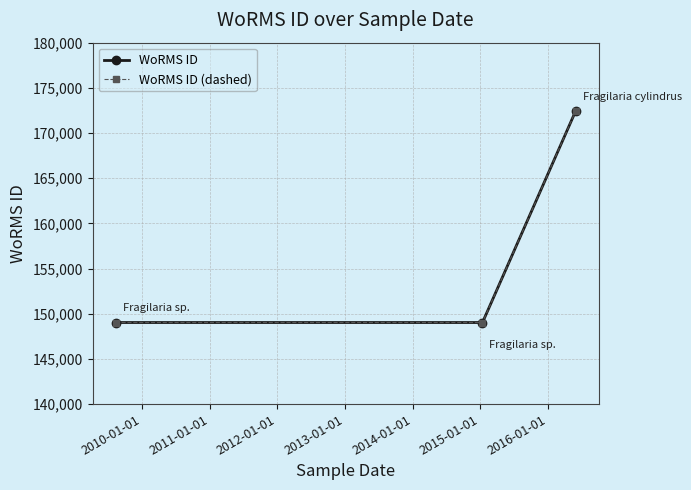

Does the chart have visible grid lines?

Yes